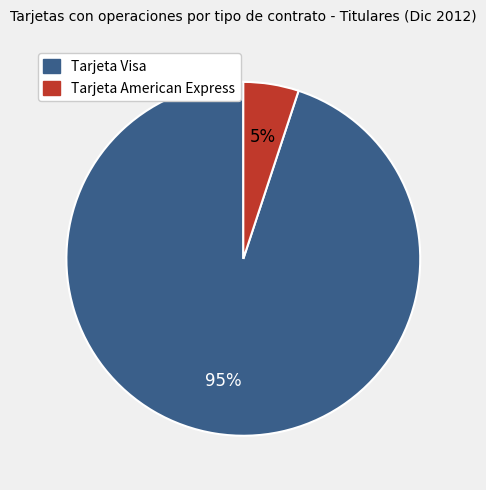

Which has a higher value, Tarjeta American Express or Tarjeta Visa?

Tarjeta Visa